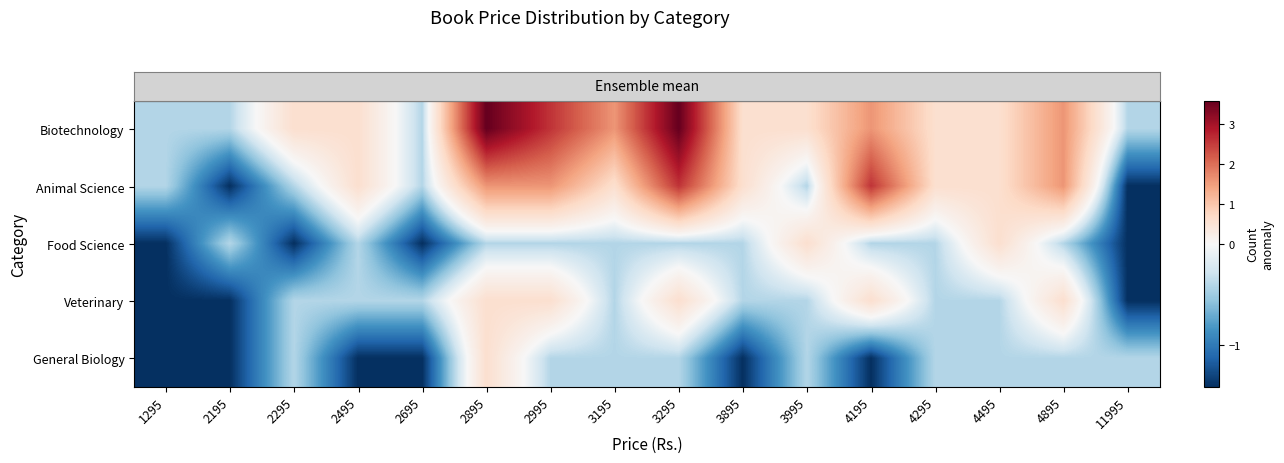

Which series has the largest total across all categories?

row_0